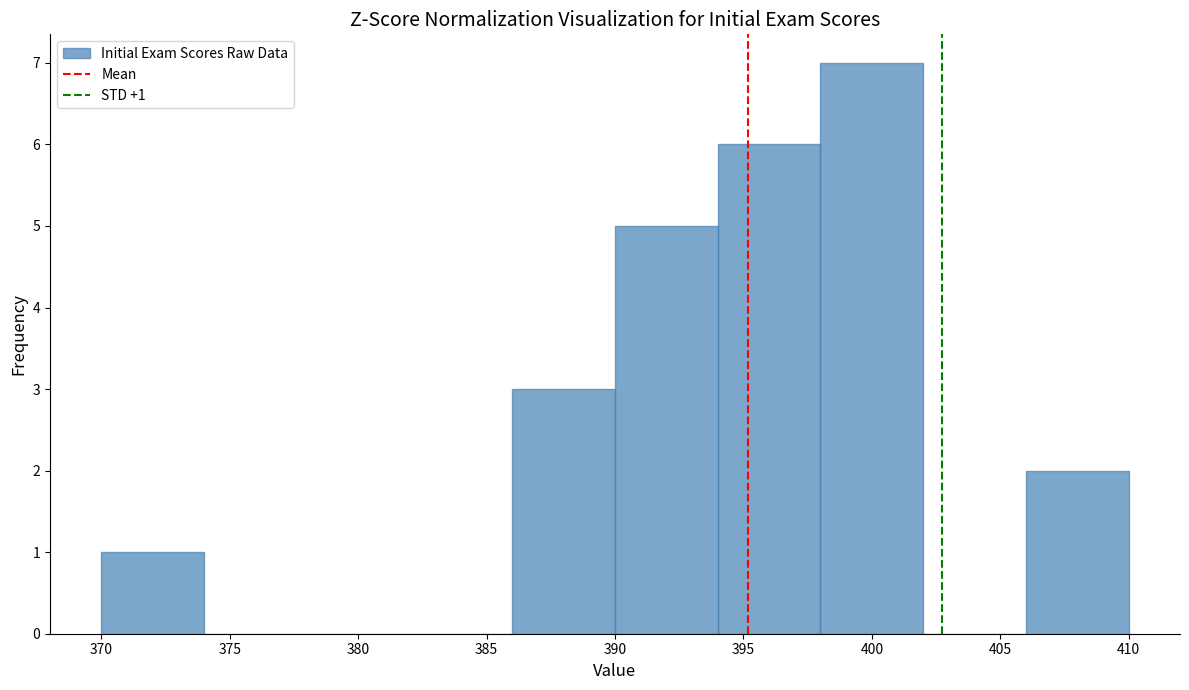

Over which range of the x-axis is the bar tallest?

398 to 402